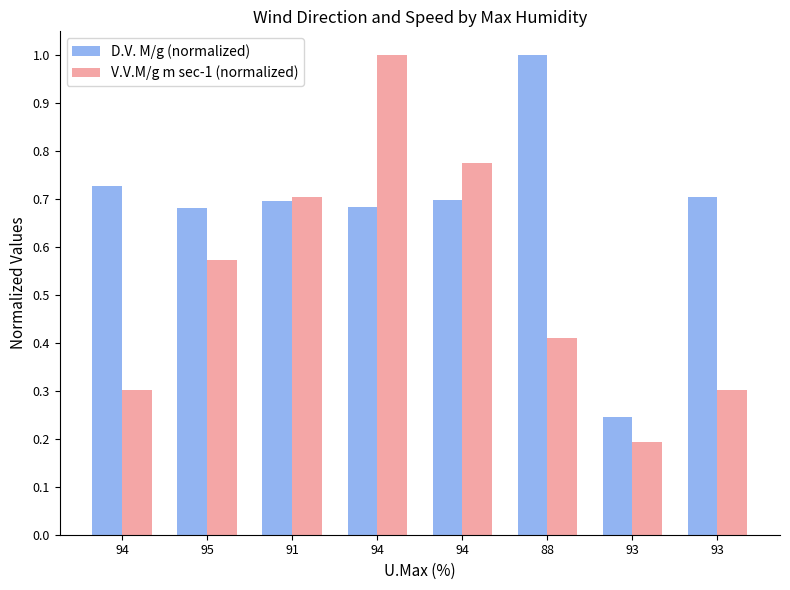

Between 93 and 95, which is larger?

93